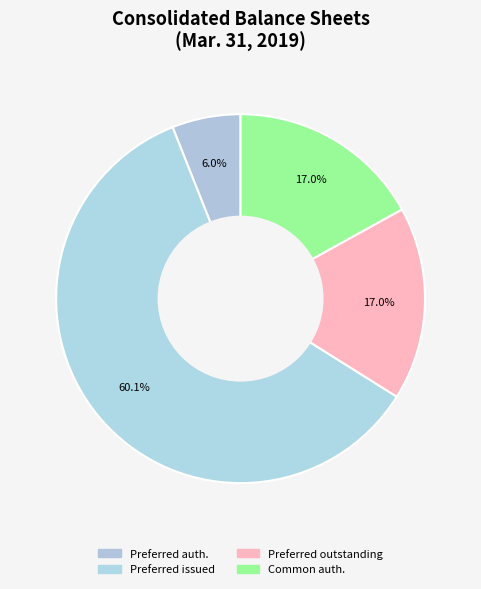

How many segments does this pie chart have?

4